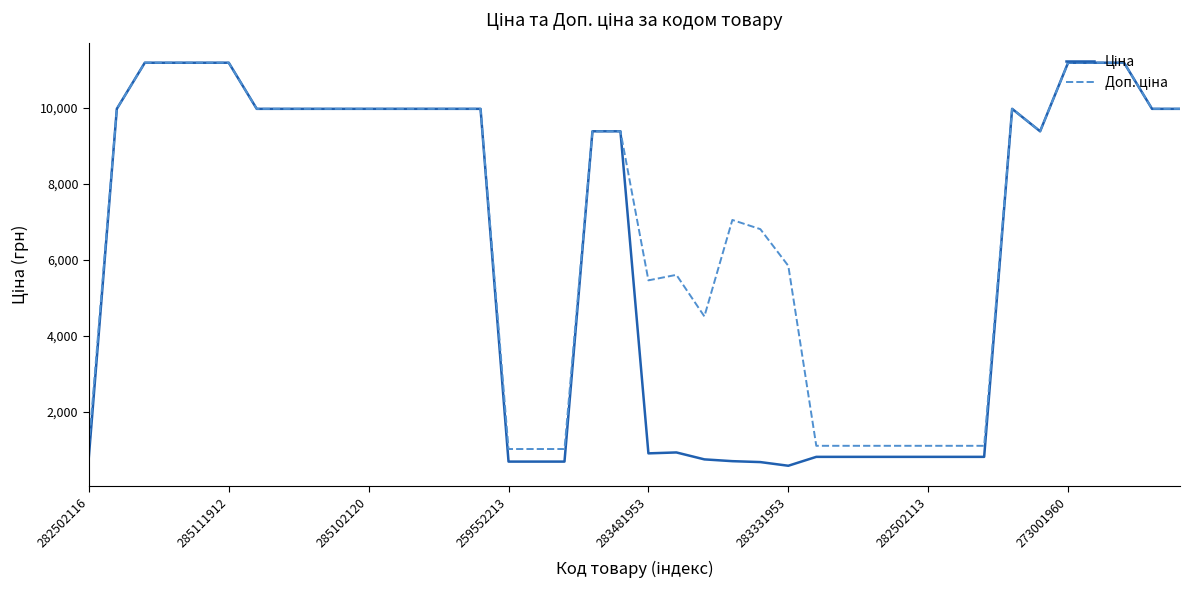

Does the chart display data point markers on the line(s)?

No